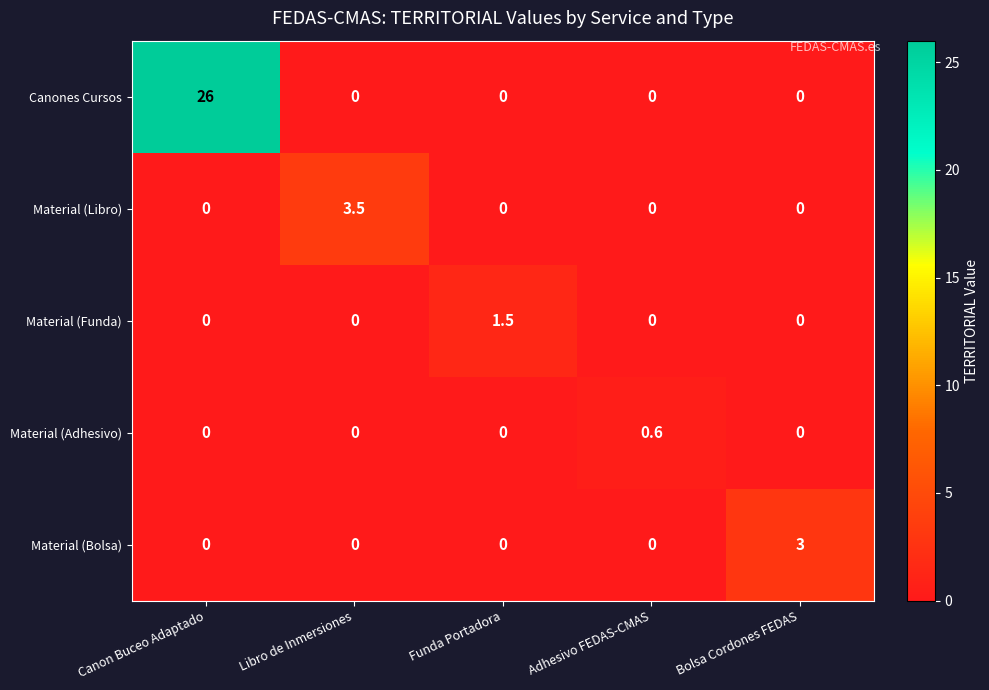

What is the highest value of the Material (Libro) series?

3.5